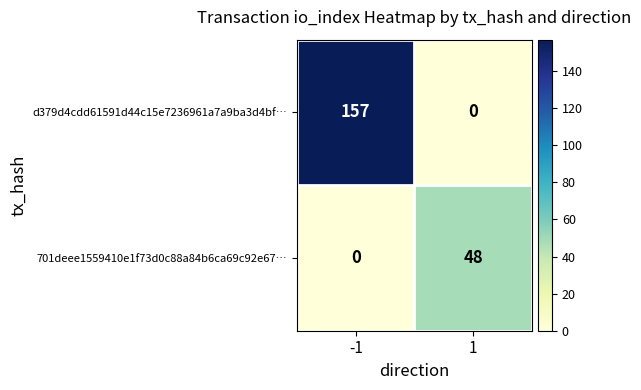

Which category has the highest value across all series?

-1